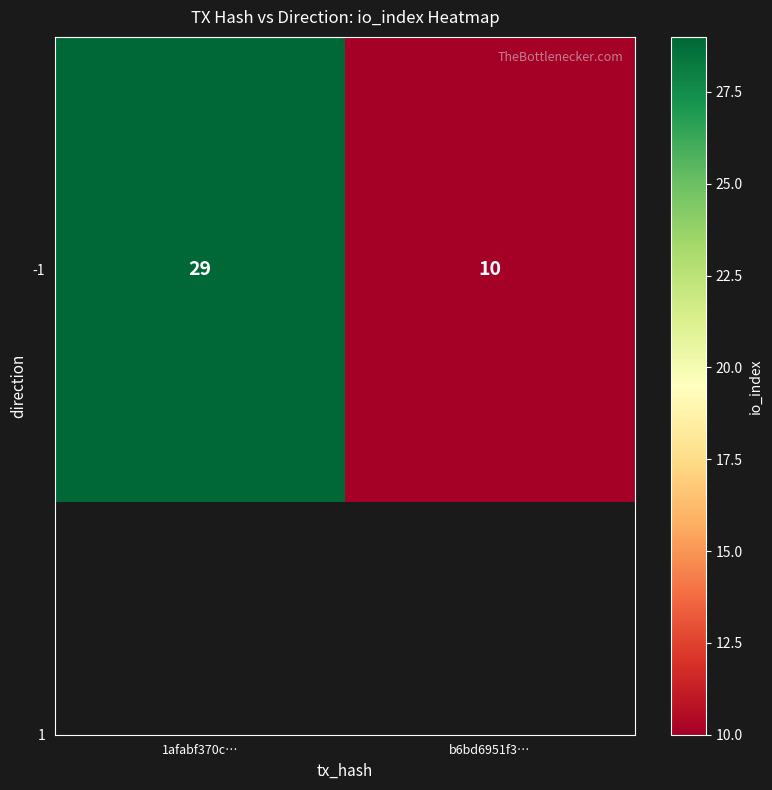

How many values are between 10 and 29?

2